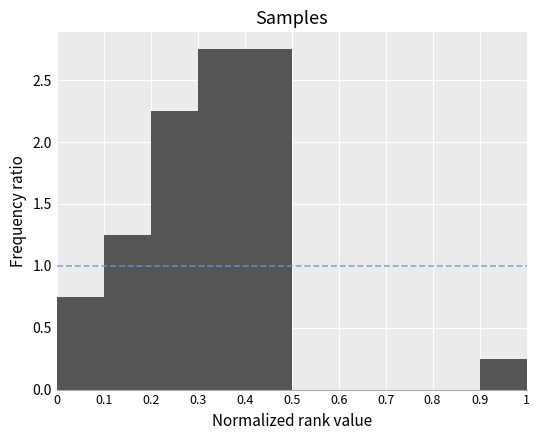

Reading left to right, transcribe this chart: for each bar, give the range it covers on the x-axis and its height. The values are not printed on the chart, so give them approximately, as read against the axis.

0 to 0.1: 0.75
0.1 to 0.2: 1.25
0.2 to 0.3: 2.25
0.3 to 0.4: 2.75
0.4 to 0.5: 2.75
0.5 to 0.6: 0
0.6 to 0.7: 0
0.7 to 0.8: 0
0.8 to 0.9: 0
0.9 to 1: 0.25